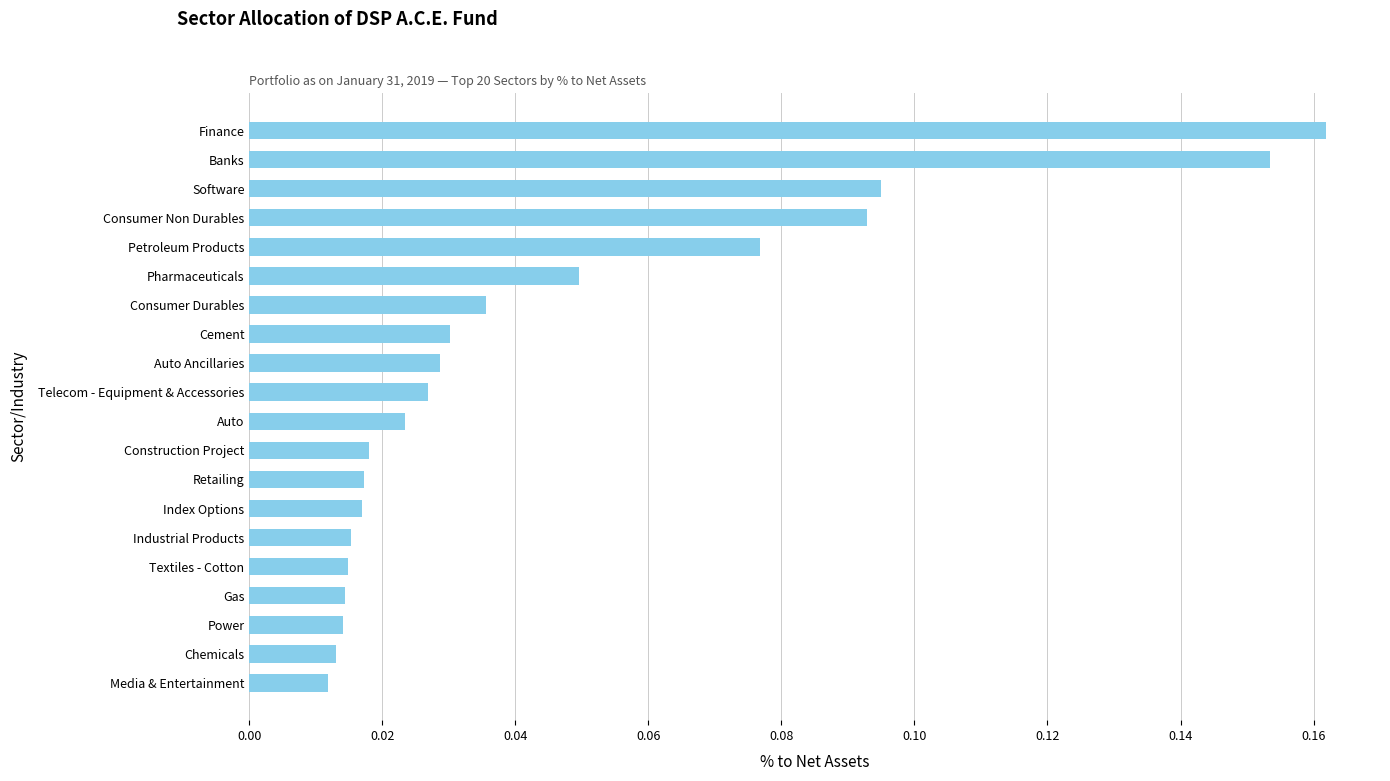

What is the label of the 6th bar from the top?

Pharmaceuticals